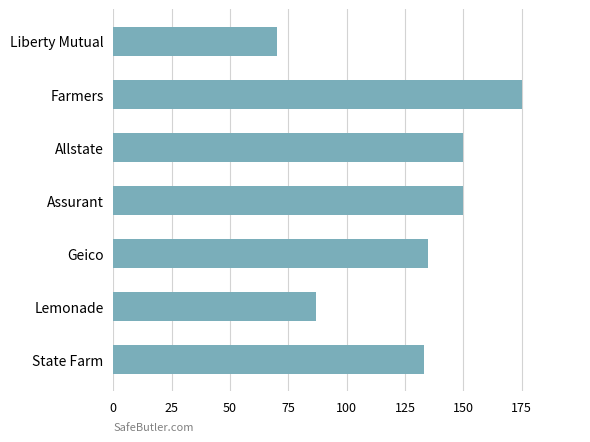

Reading top to bottom, transcribe all the data shown in this chart.

Liberty Mutual=70	Farmers=175	Allstate=150	Assurant=150	Geico=135	Lemonade=87	State Farm=133